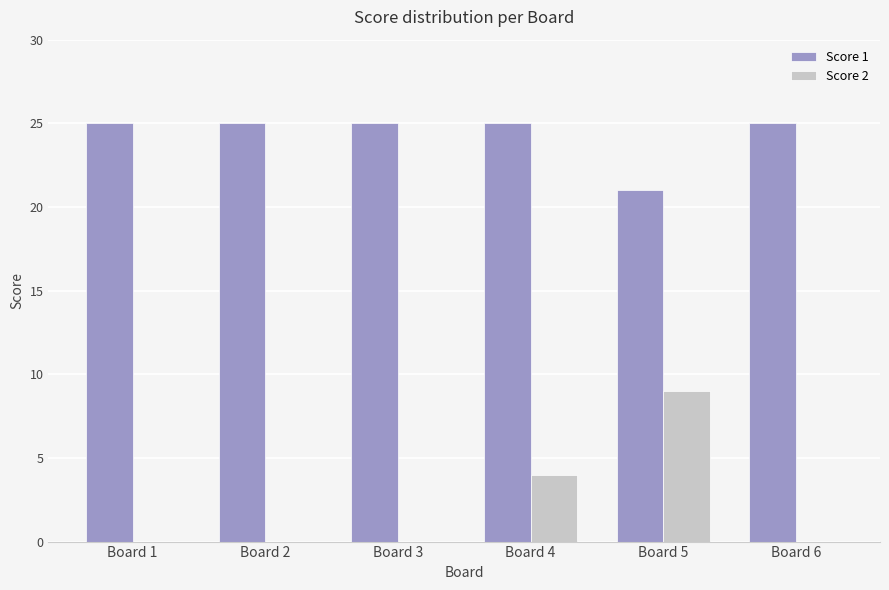

What are all the series names shown in the legend?

Score 1, Score 2